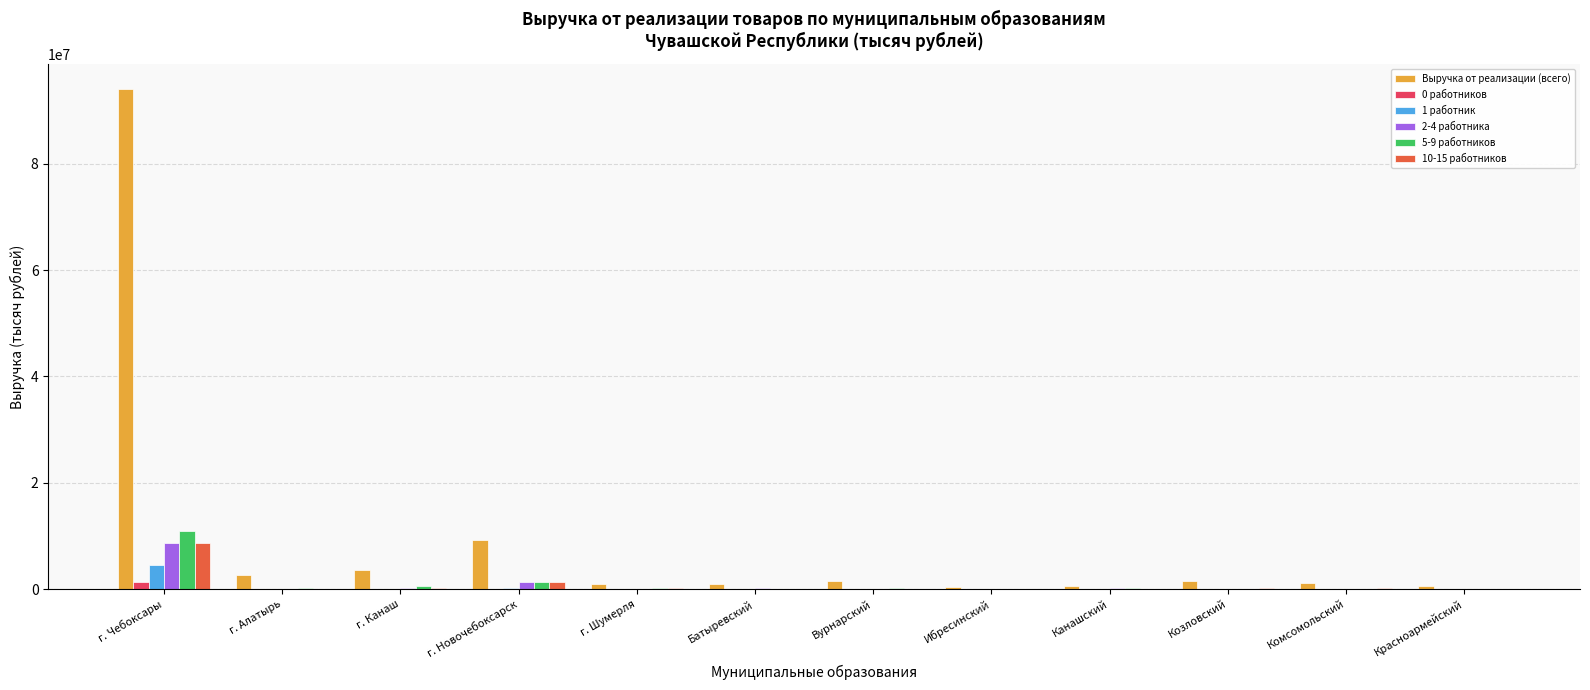

What are all the series names shown in the legend?

Выручка от реализации (всего), 0 работников, 1 работник, 2-4 работника, 5-9 работников, 10-15 работников